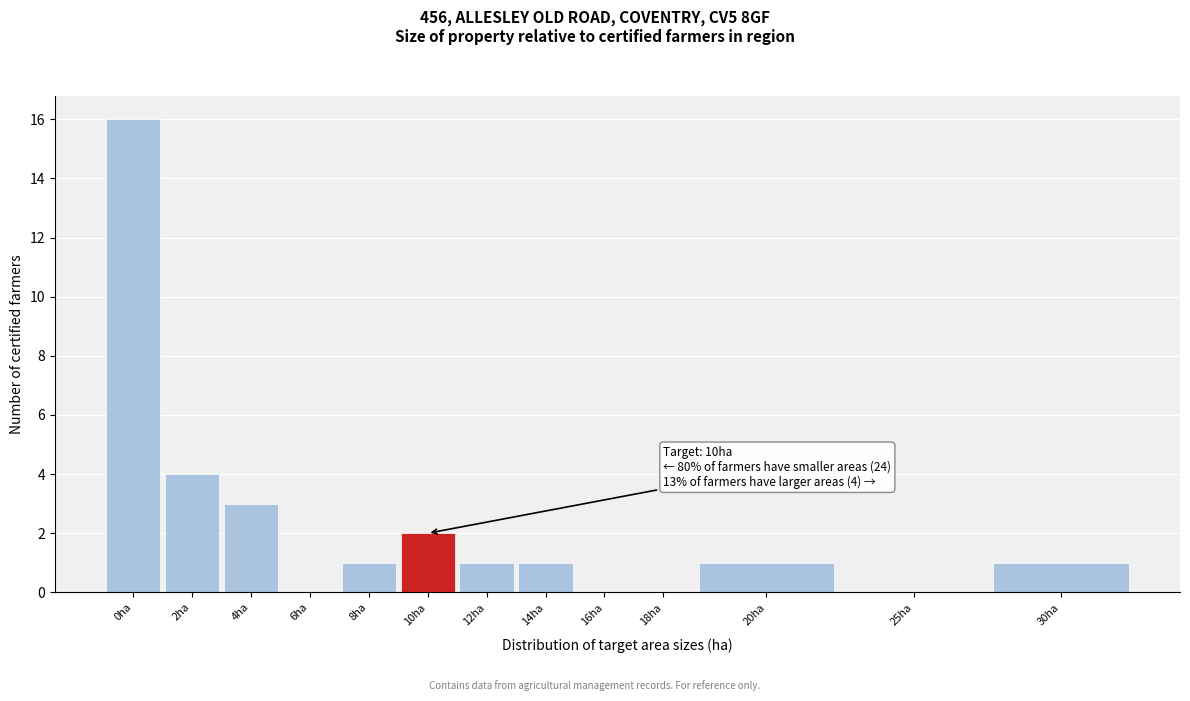

Reading left to right, what are all the values shown in this chart?

0ha=16	2ha=4	4ha=3	6ha=0	8ha=1	10ha=2	12ha=1	14ha=1	16ha=0	18ha=0	20ha=1	25ha=0	30ha=1